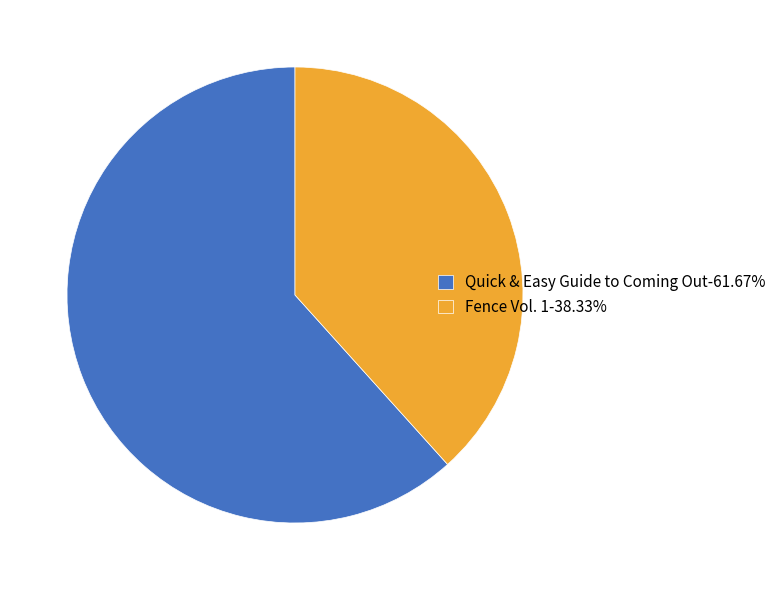

Approximately how many times larger is the value at Fence Vol. 1 compared to Quick & Easy Guide to Coming Out?

0.6